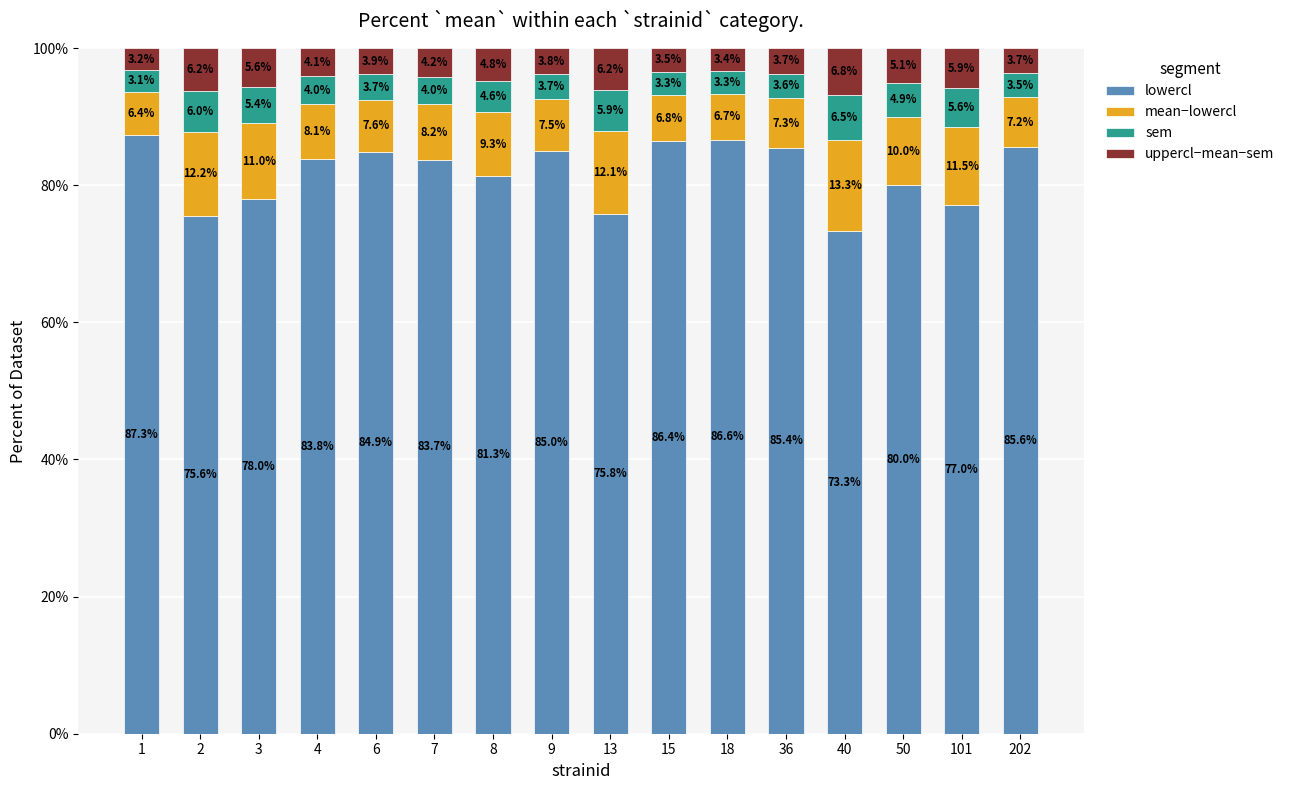

What is the minimum value for lowercl?

73.3